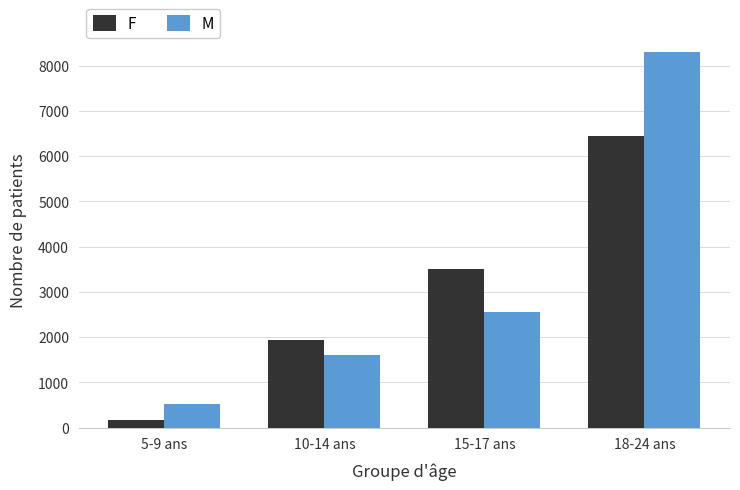

Does the chart contain any negative values?

No